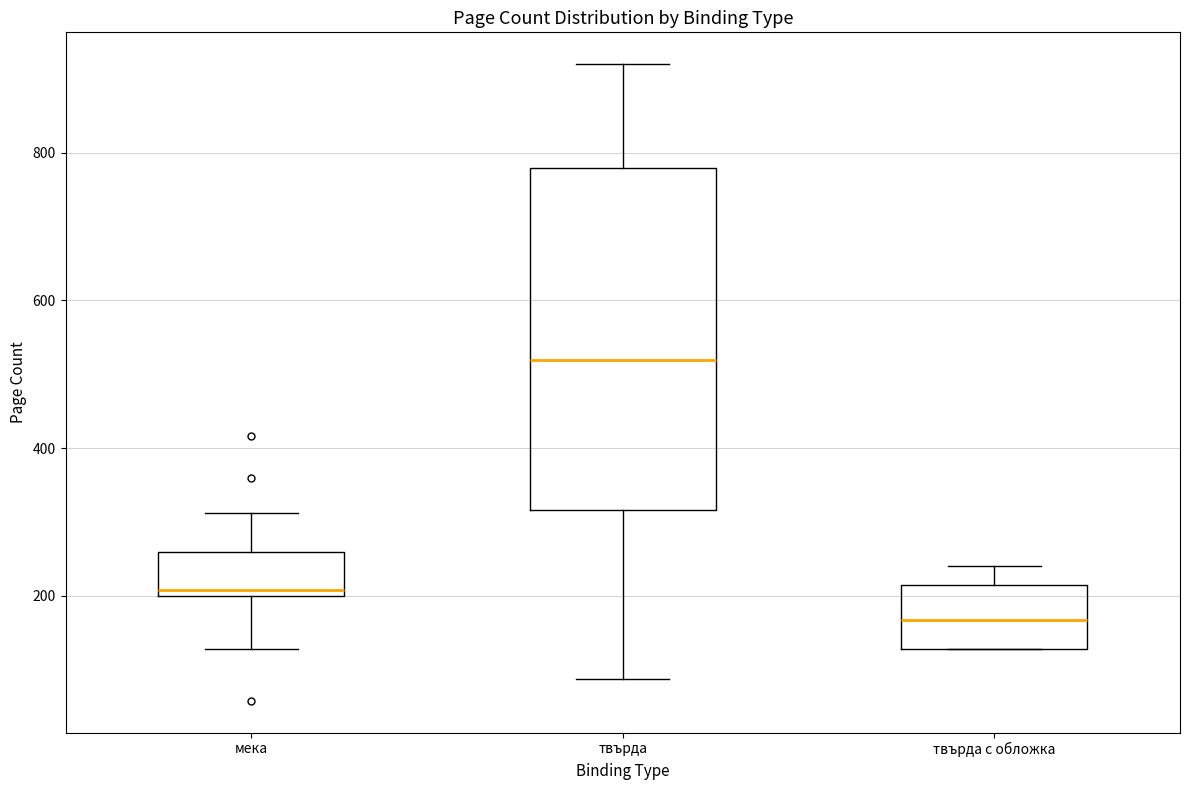

Reading left to right, transcribe this box plot: for each box, give where its median line is, the range the box spans, and where its two whiskers end, as read against the y-axis. The values are not printed on the chart, so give them approximately, as read against the axis.

мека: median 200 (just above the box's lower edge), box 200 to 260, whiskers 120 to 320
твърда: median 520, box 320 to 780, whiskers 80 to 920
твърда с обложка: median 160, box 120 to 220, whiskers 120 to 240